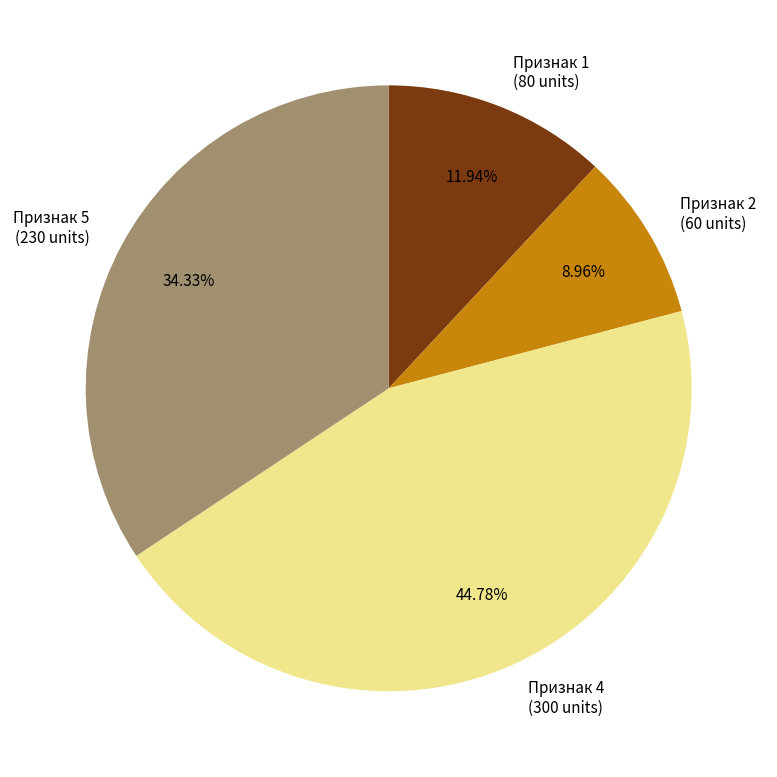

What is the smallest slice in the pie chart?

Признак 2